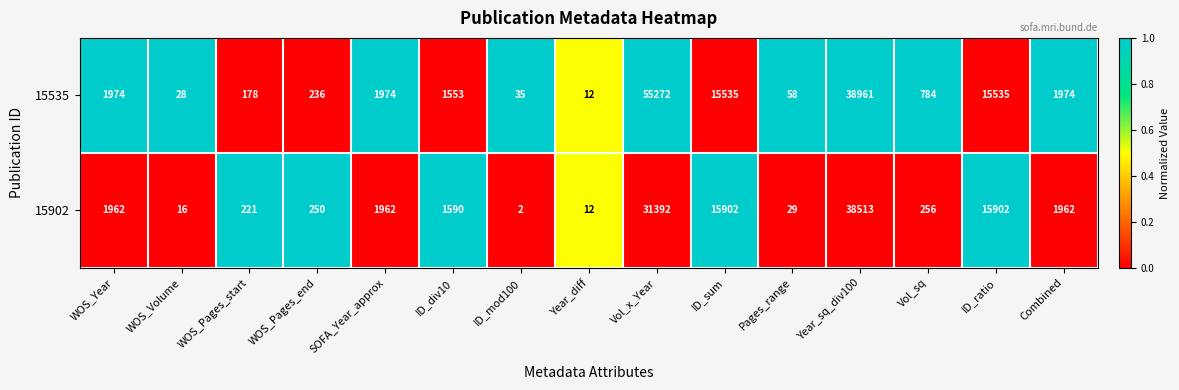

Where does the 15535 series first go above 1553?

WOS_Year